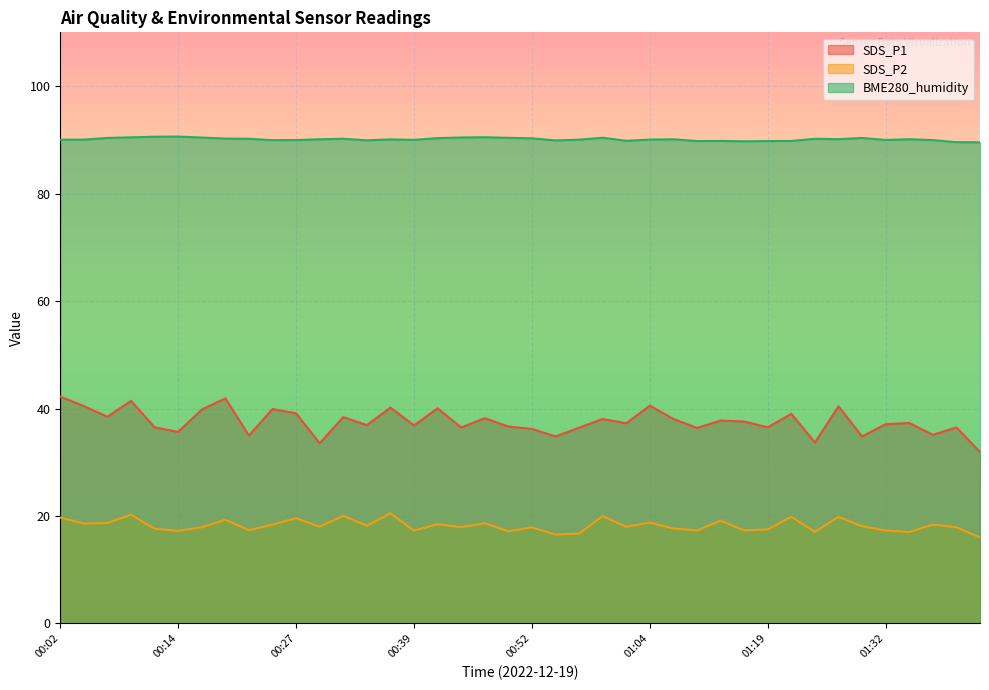

At which category is the sum across all series the highest?

00:09